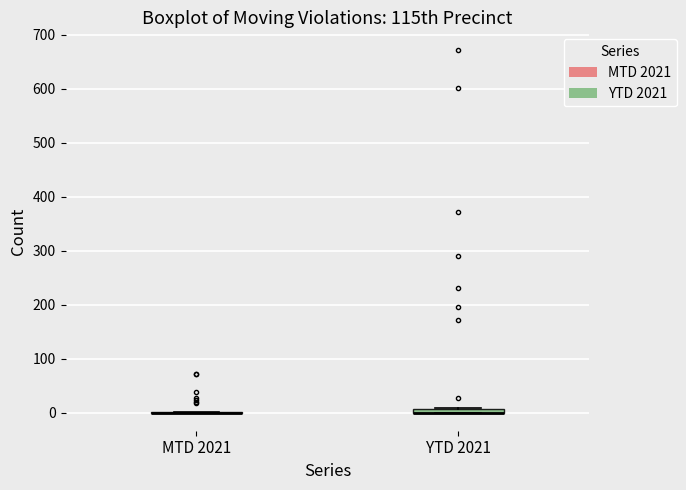

Where is the lower edge of the box for YTD 2021 on the y-axis? The values are not printed on the chart, so give them approximately, as read against the axis.

0